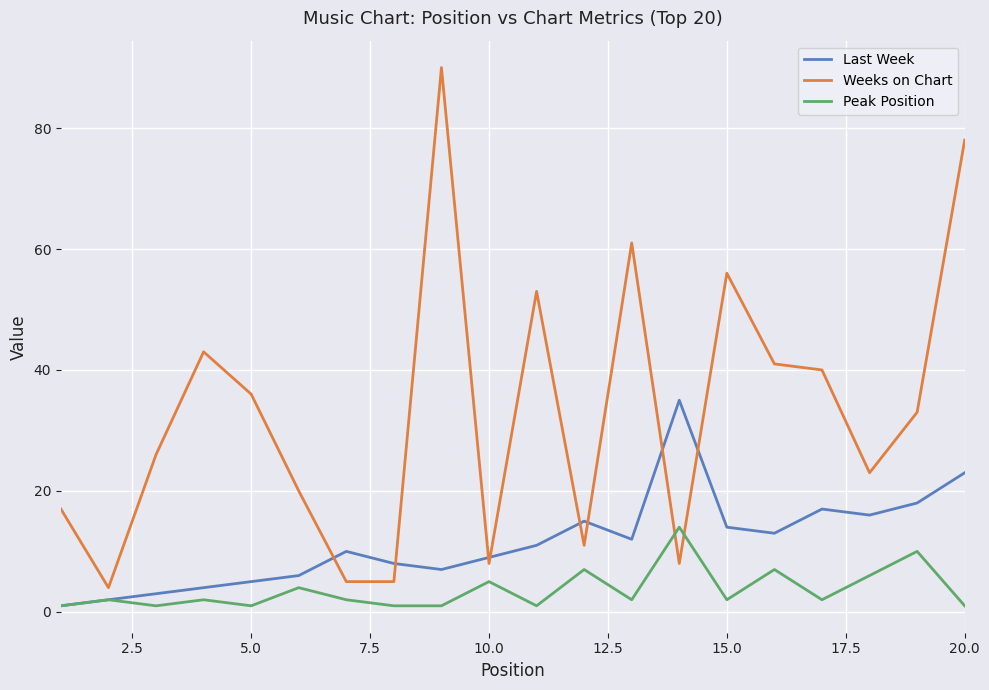

Which series has the widest spread of values?

Weeks on Chart